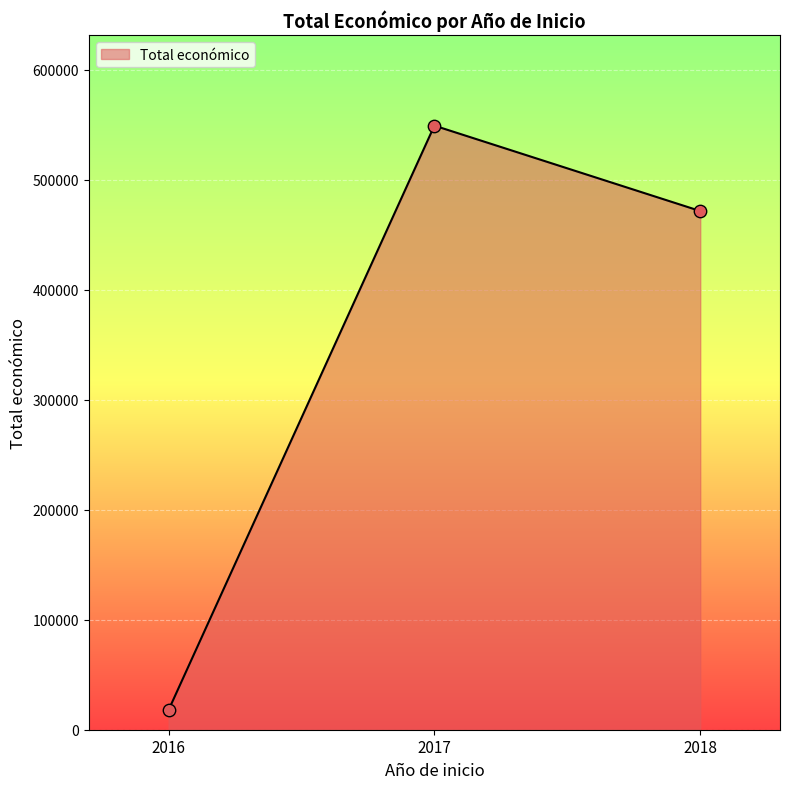

Between 2018 and 2017, which is larger?

2017